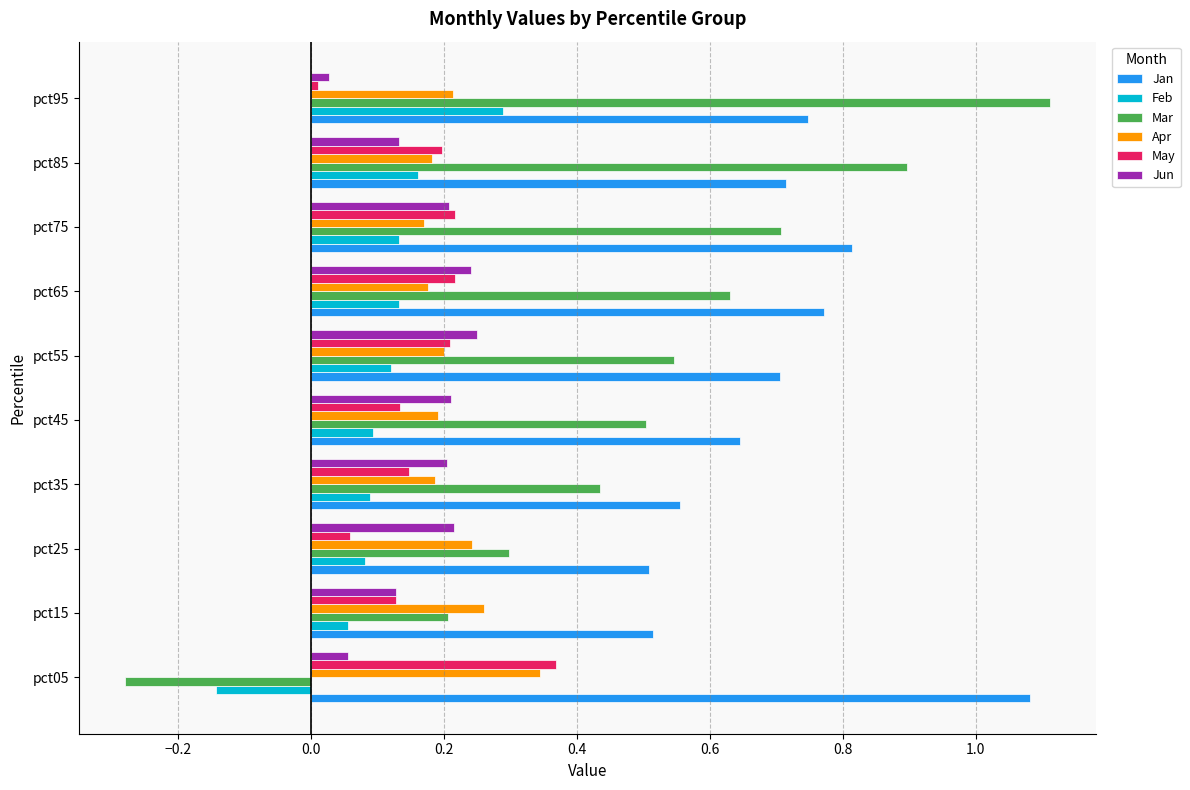

The value of Feb at pct15 is 0.1. True or false?

True